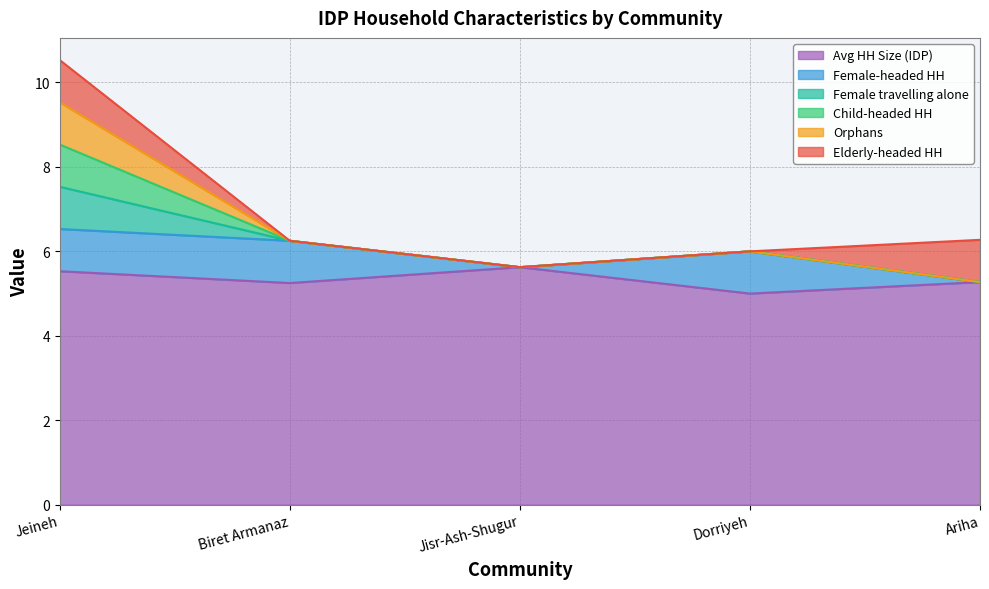

Reading left to right, transcribe all the data shown in this chart.

Avg HH Size (IDP): 5.5	5.2	5.6	5.0	5.3
Female-headed HH: 1.0	1.0	0.0	1.0	0.0
Female travelling alone: 1.0	0.0	0.0	0.0	0.0
Child-headed HH: 1.0	0.0	0.0	0.0	0.0
Orphans: 1.0	0.0	0.0	0.0	0.0
Elderly-headed HH: 1.0	0.0	0.0	0.0	1.0